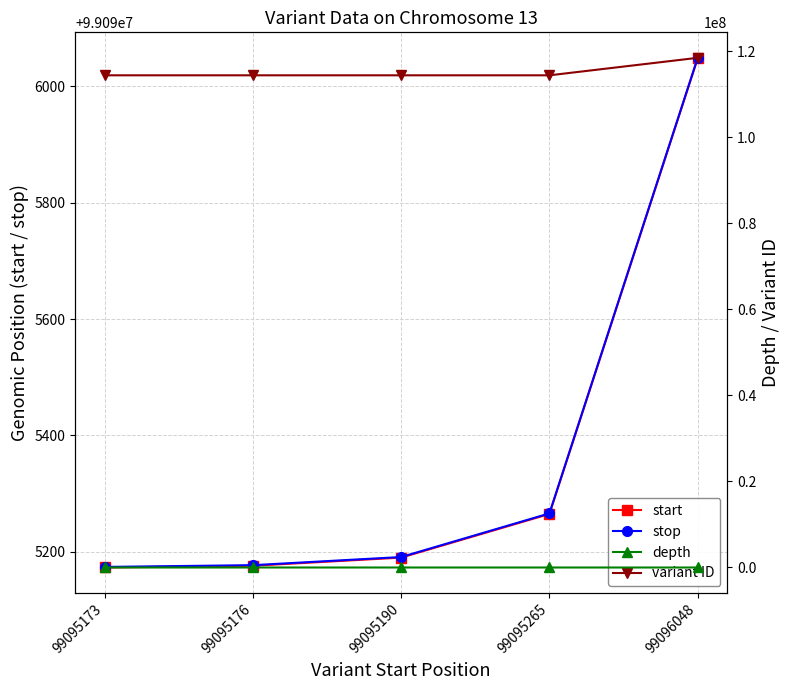

Is this an area chart (filled region under the line)?

No